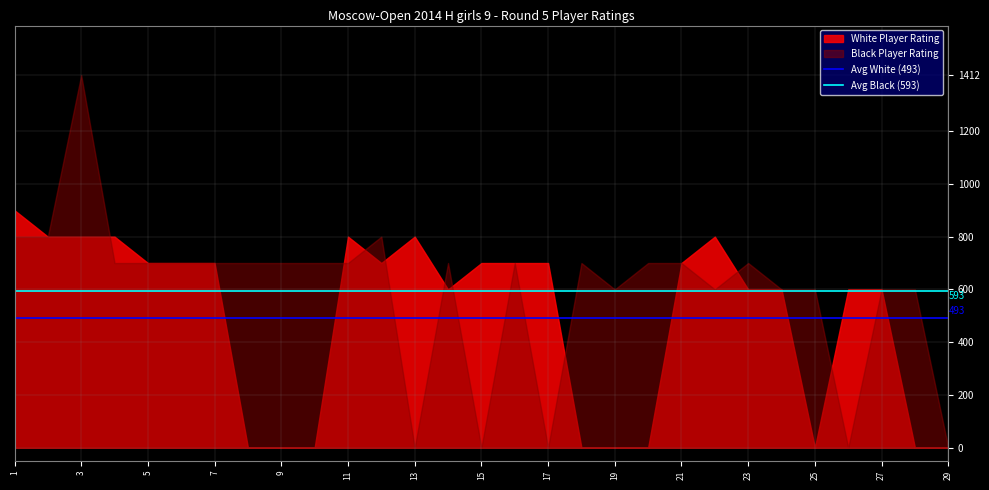

At which category is the sum across all series the highest?

3